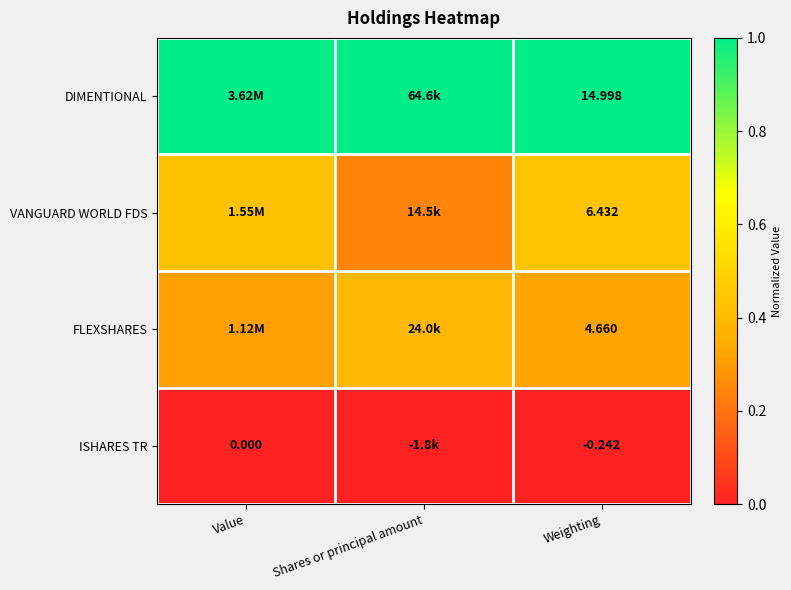

Count the number of categories in the chart.

3